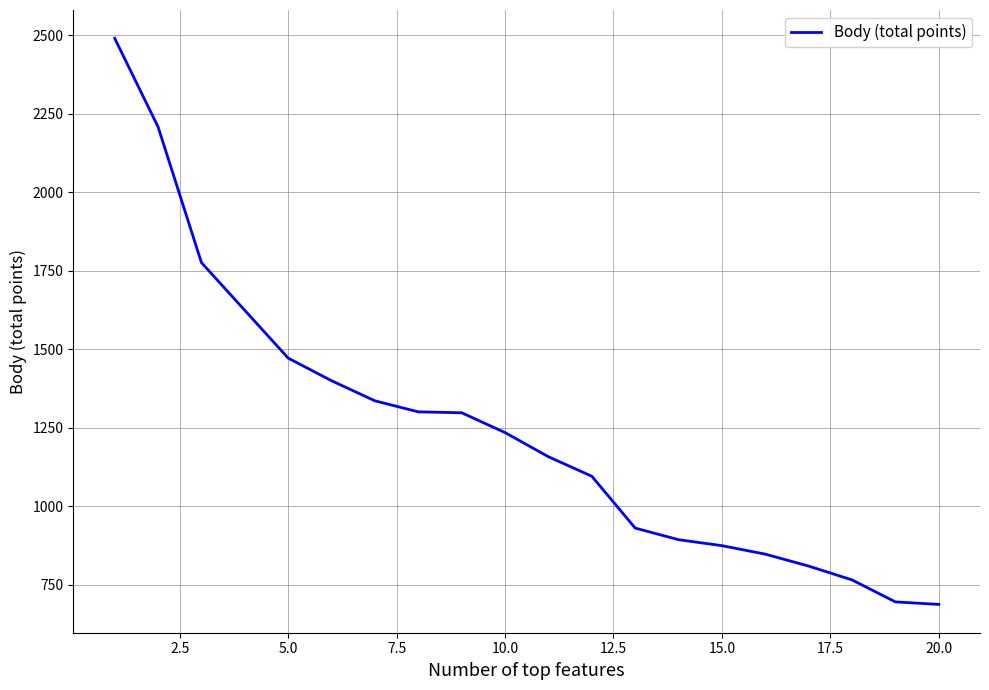

How many categories are shown in the chart?

20